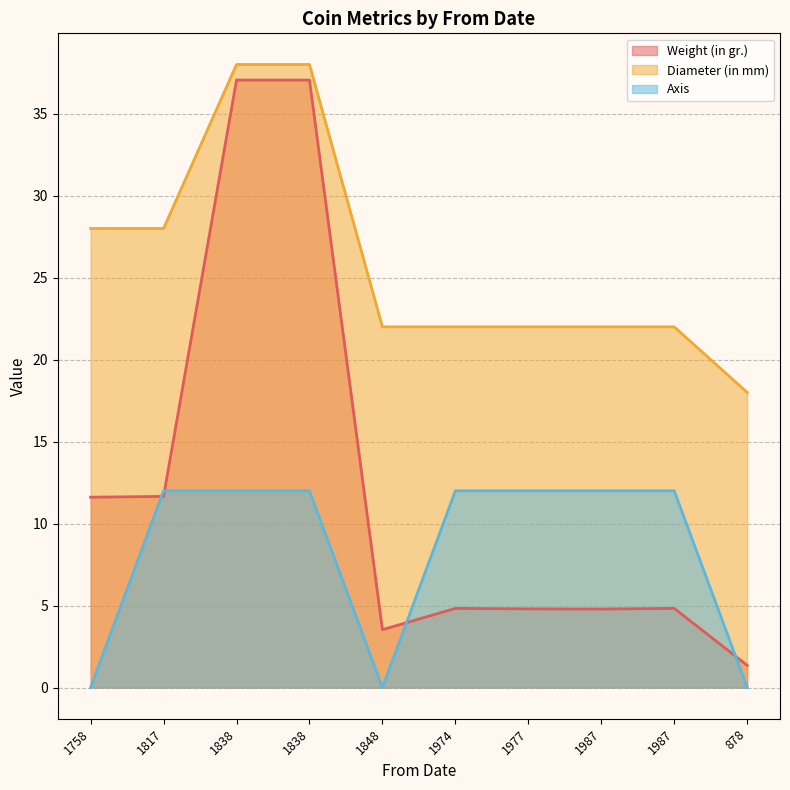

Which series has the largest total across all categories?

Diameter (in mm)